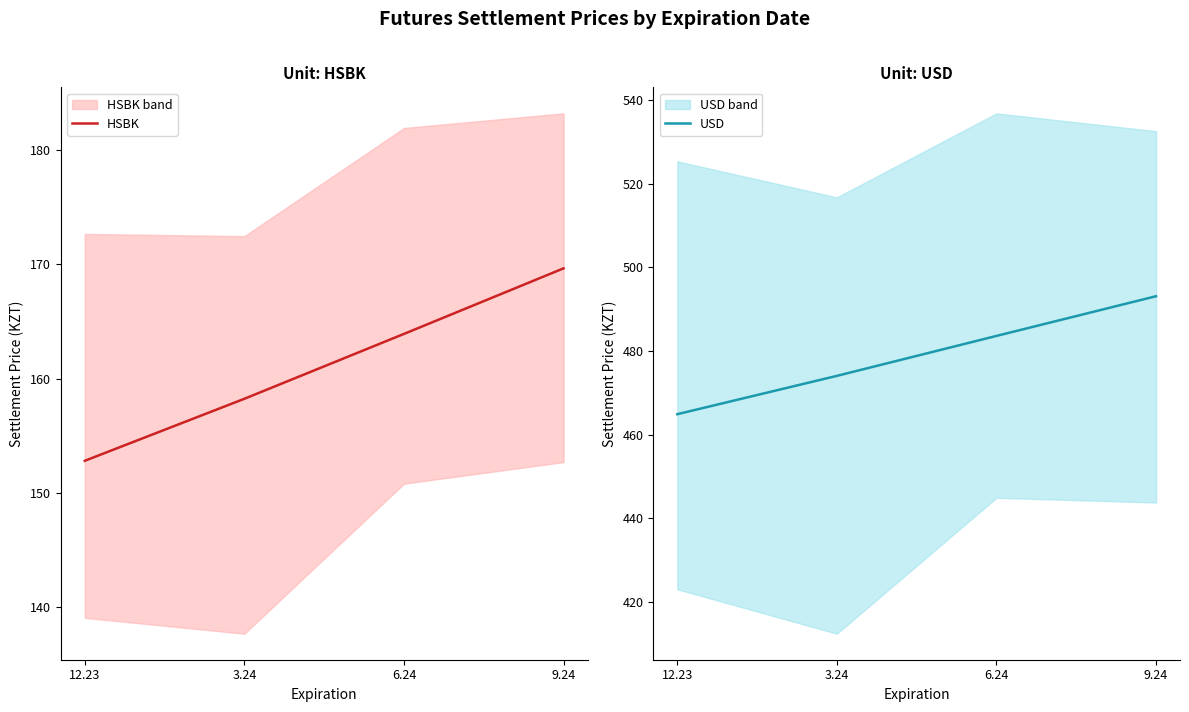

What is the difference between the highest and lowest values at 9.24?

323.5